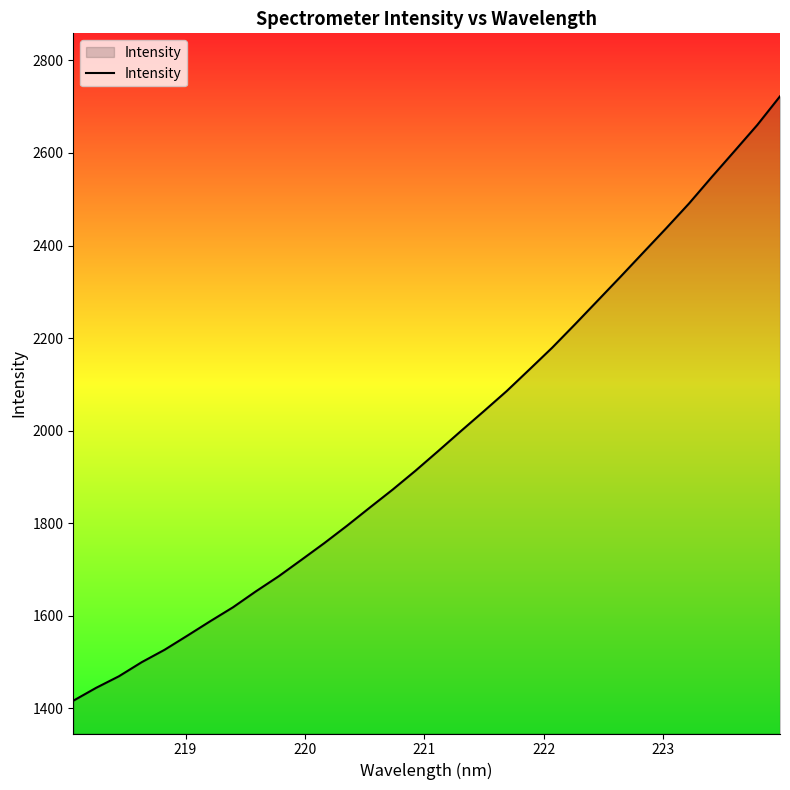

Count the number of values greater than 1955.

16